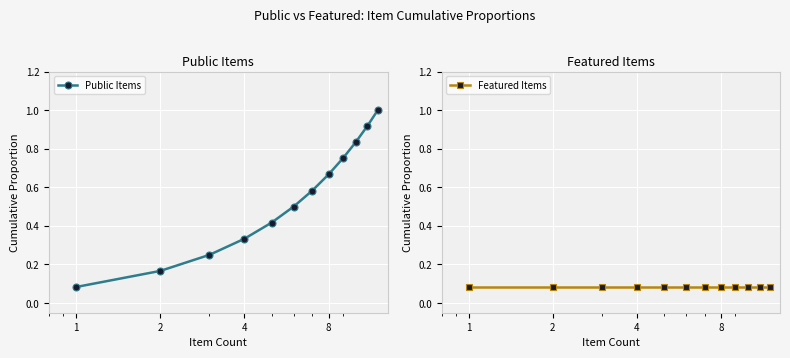

True or false: Public Items has more than 2 points higher than both neighbors.

False